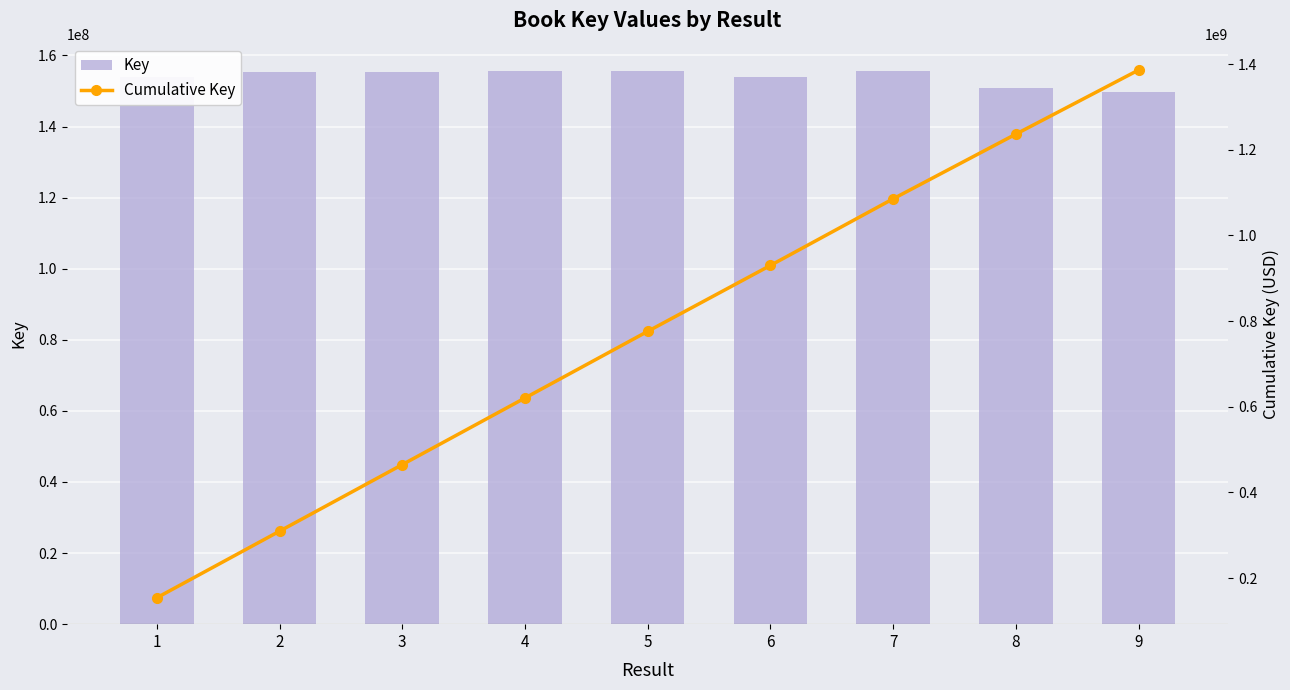

At how many categories does at least one series exceed 1300028663?

1